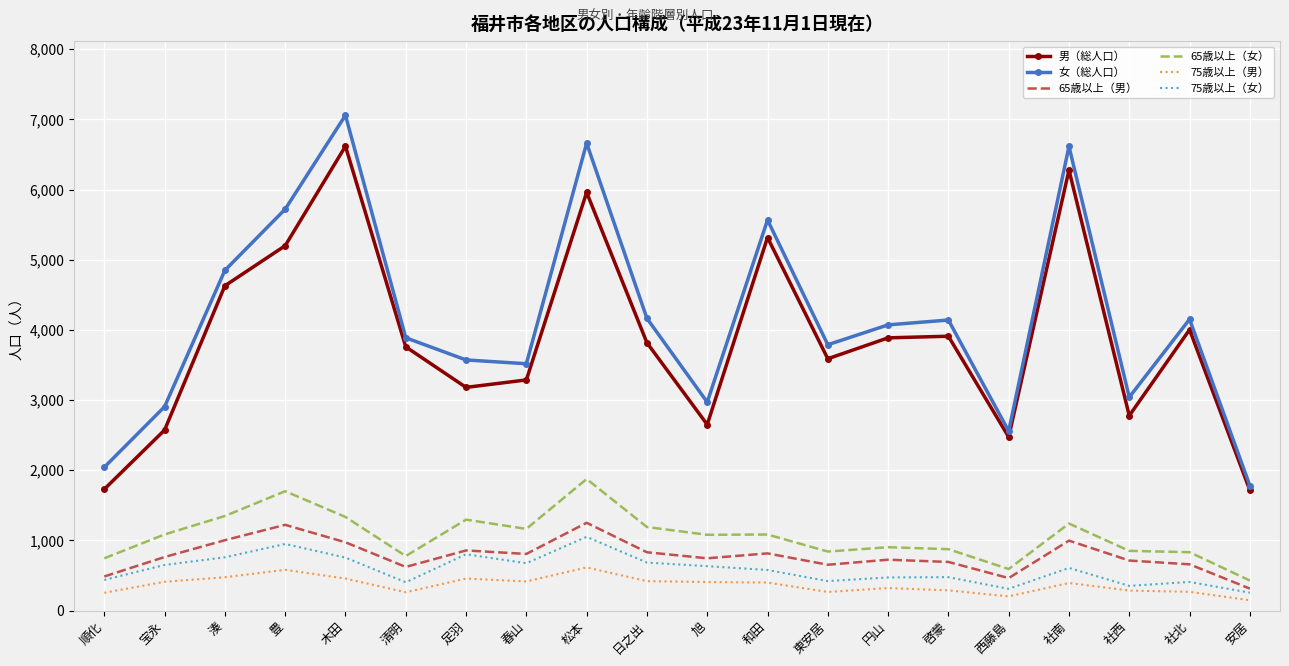

What is the maximum value shown in the chart?

7059